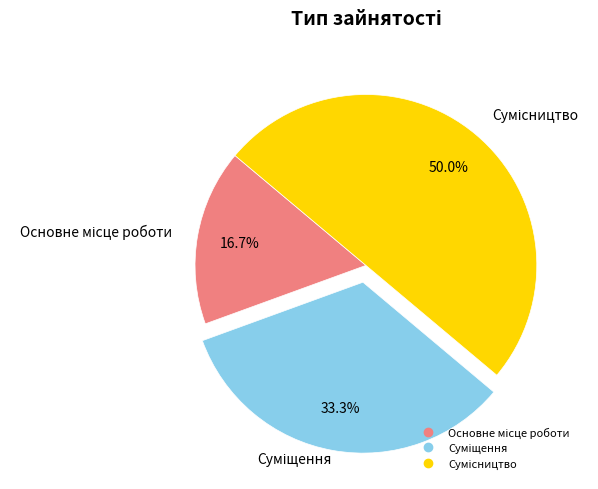

Count the number of slices in the pie.

3